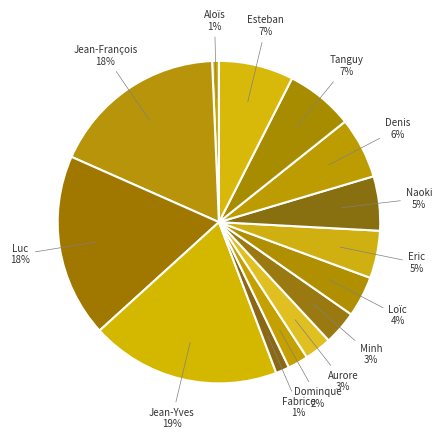

How many slices are in this pie chart?

14